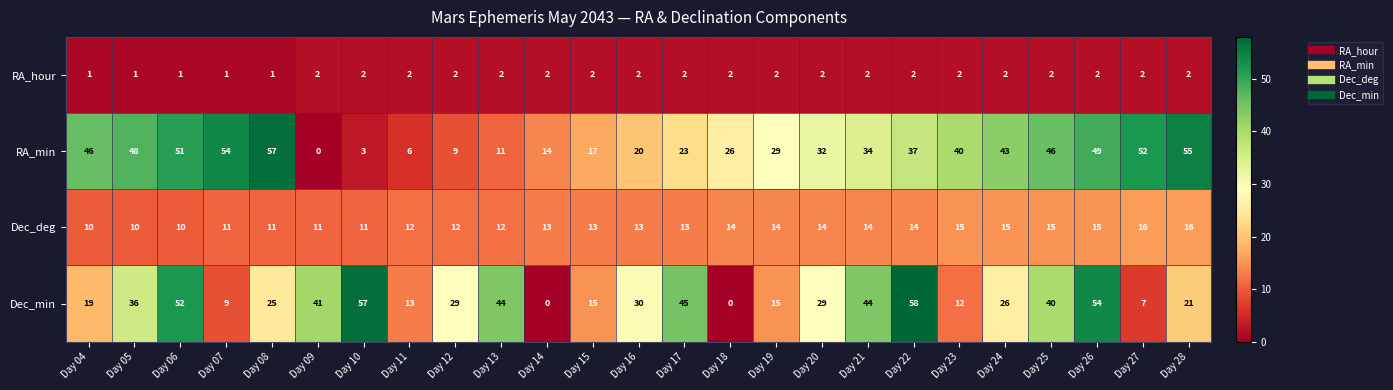

True or false: Dec_min has a value of 29 at Day 12.

True